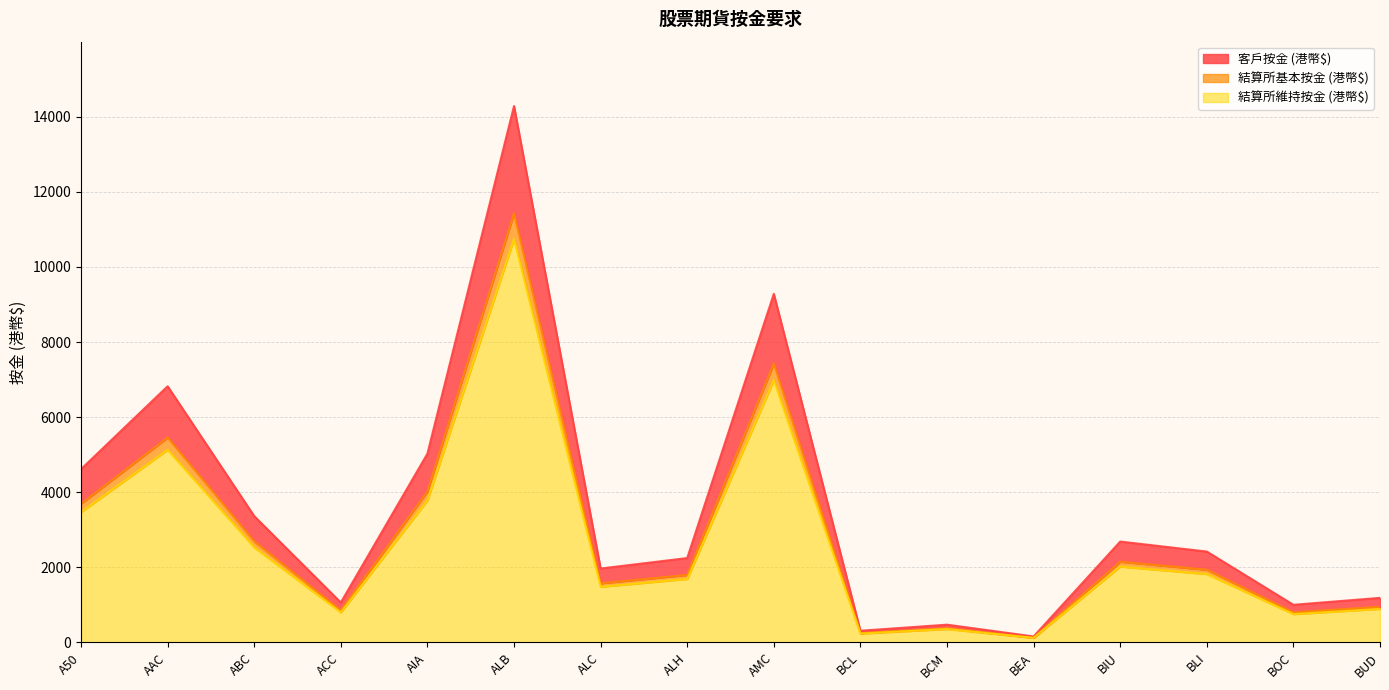

Does the chart have visible grid lines?

Yes